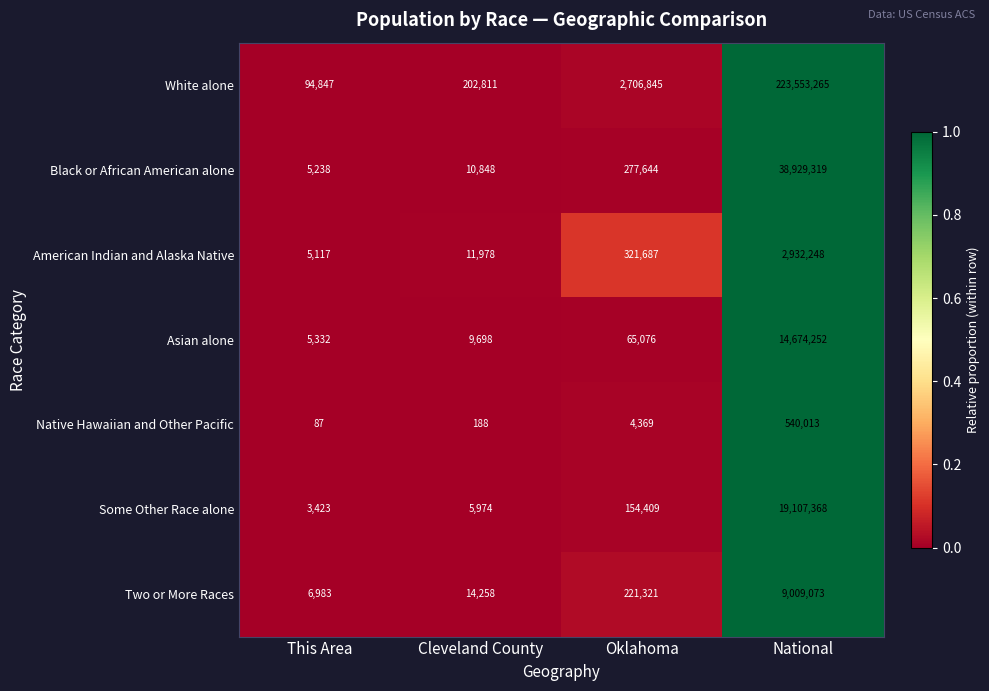

Reading left to right, what are all the values shown in this chart?

White alone: 94847	202811	2706845	223553265
Black or African American alone: 5238	10848	277644	38929319
American Indian and Alaska Native: 5117	11978	321687	2932248
Asian alone: 5332	9698	65076	14674252
Native Hawaiian and Other Pacific: 87	188	4369	540013
Some Other Race alone: 3423	5974	154409	19107368
Two or More Races: 6983	14258	221321	9009073